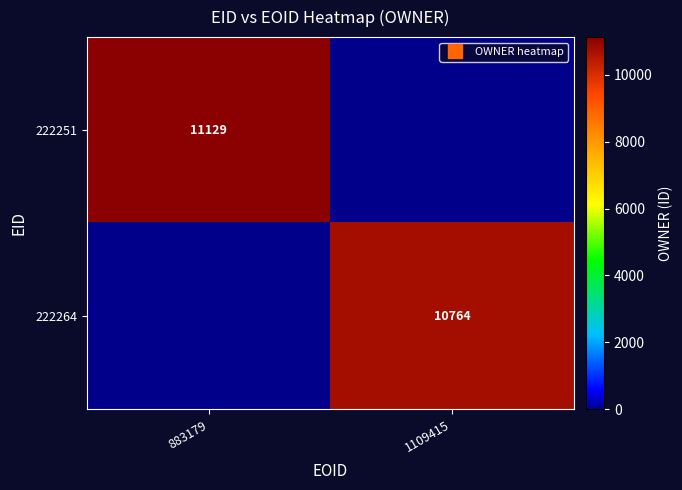

At which label does 222264 reach its minimum?

883179